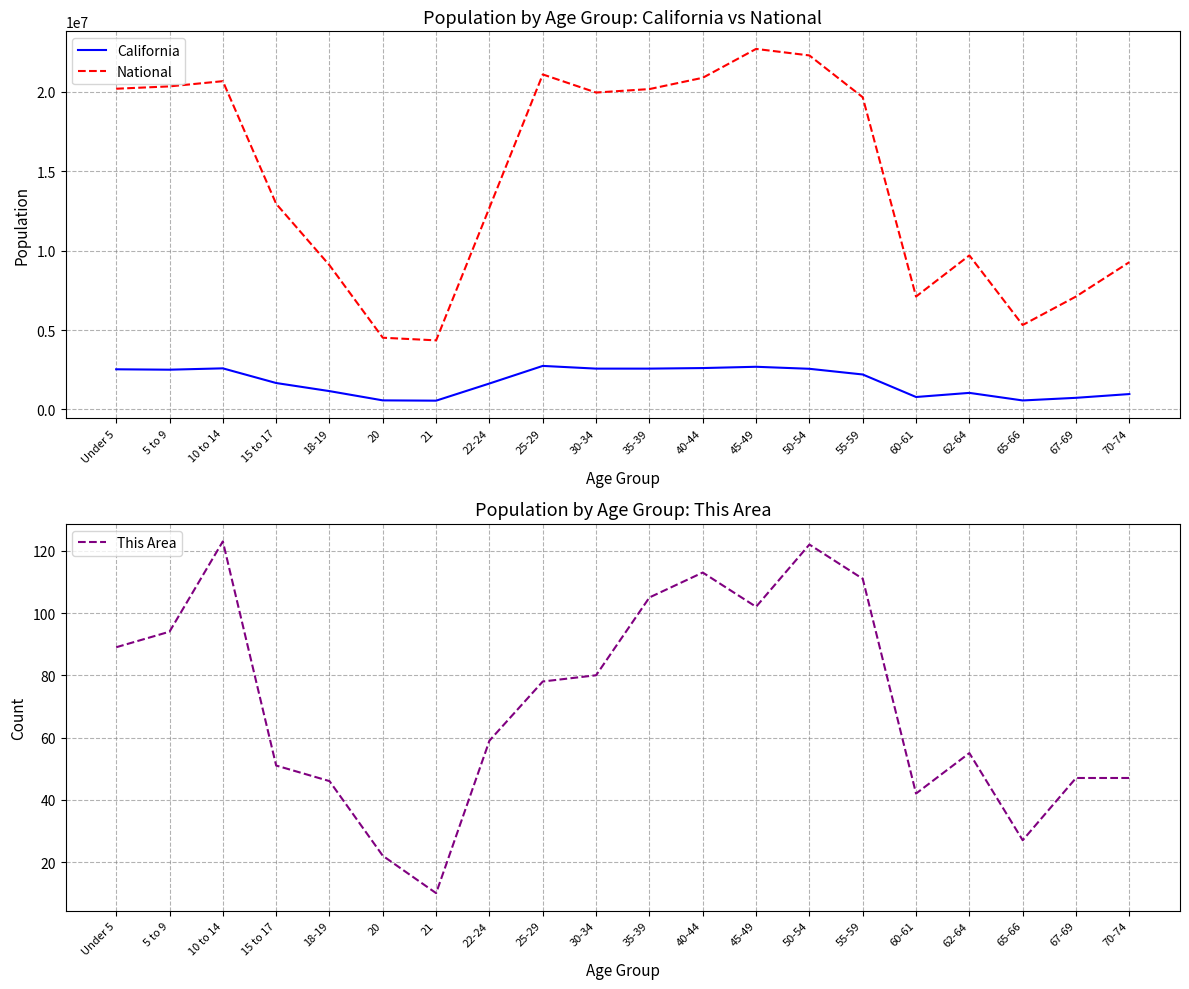

What is the total value across all series at 22-24?

14349167